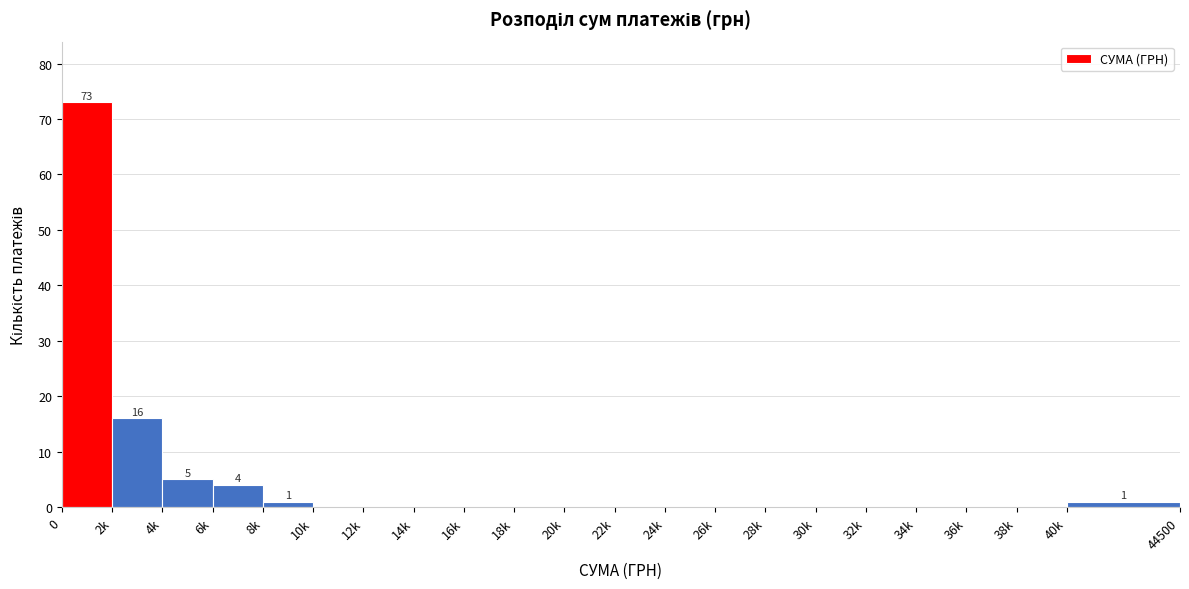

Reading left to right, extract all data points from this chart.

0=73	2k=16	4k=5	6k=4	8k=1	10k=0	12k=0	14k=0	16k=0	18k=0	20k=0	22k=0	24k=0	26k=0	28k=0	30k=0	32k=0	34k=0	36k=0	38k=0	40k=1